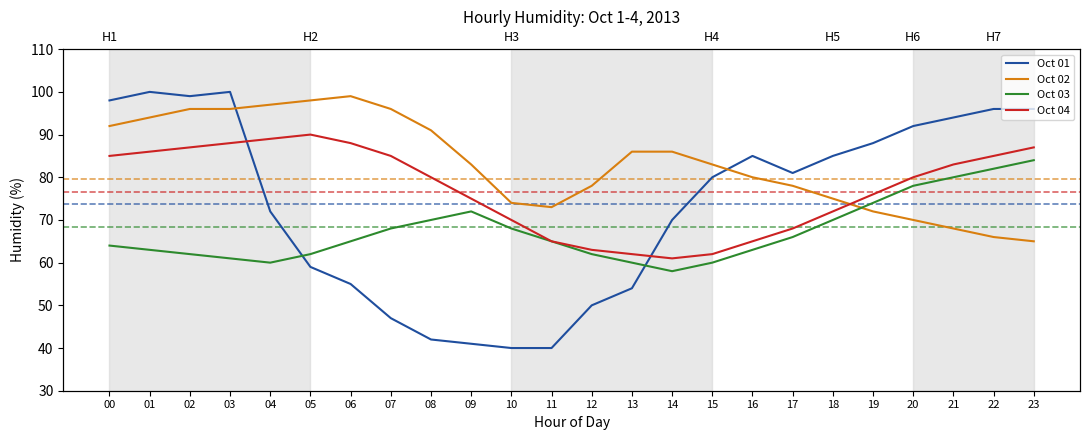

What is the difference between the maximum and second lowest values in the Oct 02 series?

33